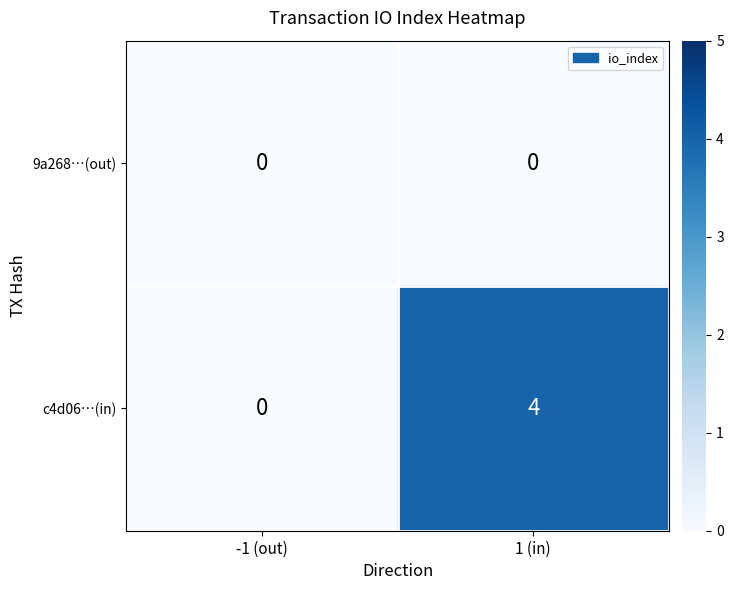

Rank the series by their maximum value, from lowest to highest.

9a268…(out), c4d06…(in)